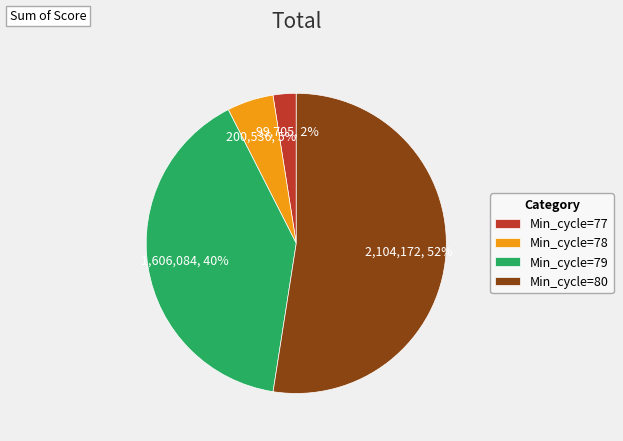

Count the number of slices in the pie.

4